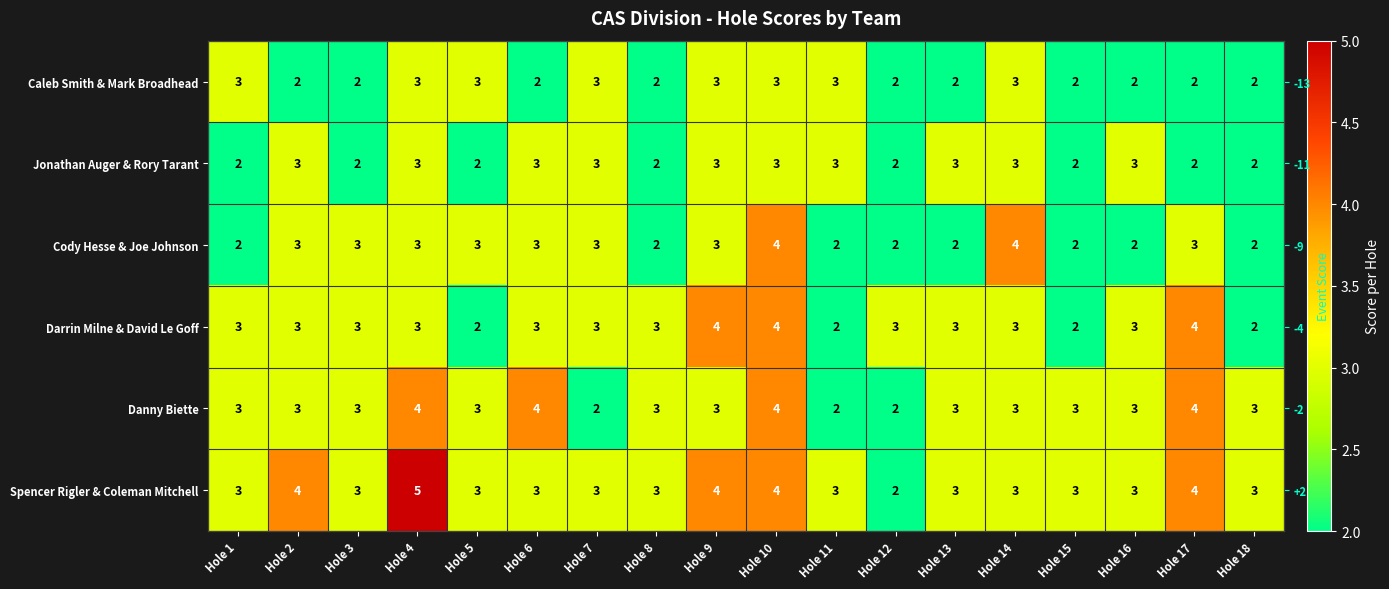

At which label does Danny Biette first exceed 3?

Hole 4